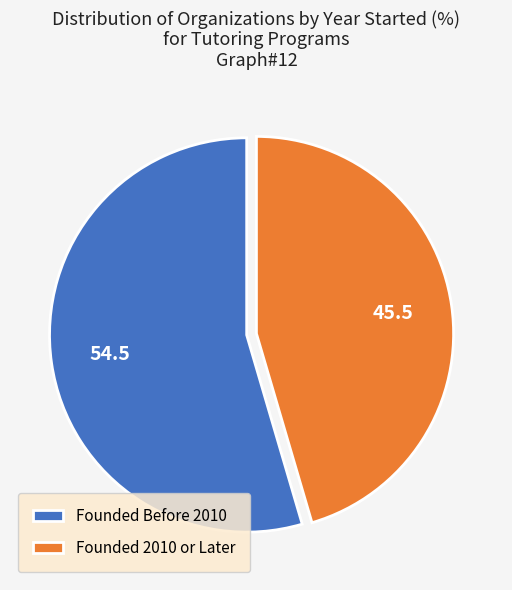

How many slices are in this pie chart?

2